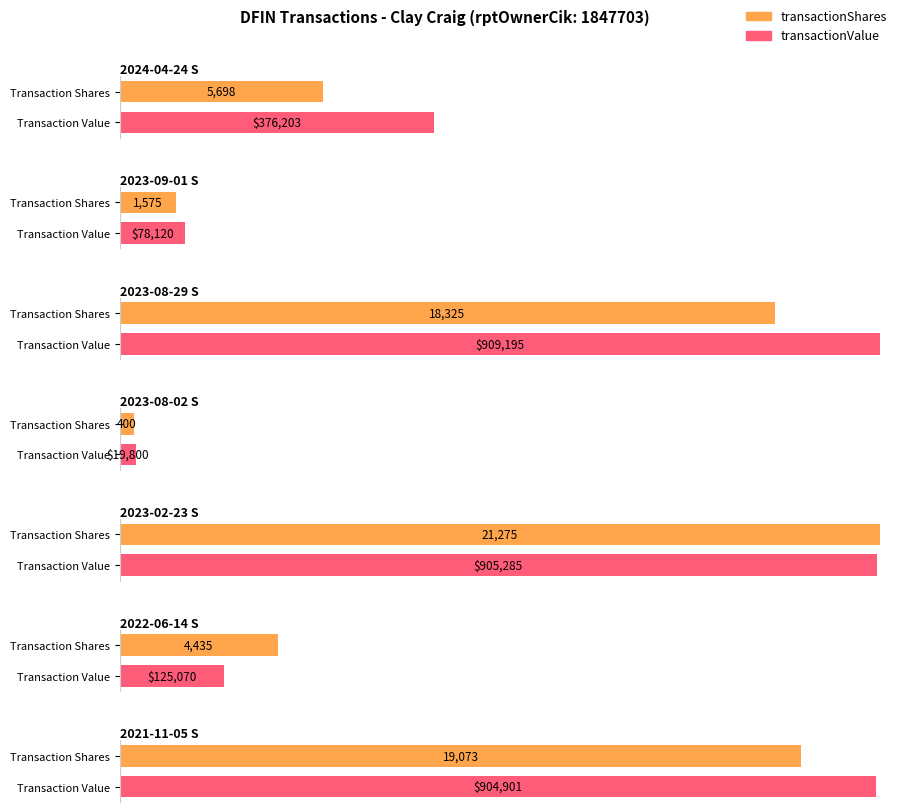

Which series has the widest spread of values?

transactionValue